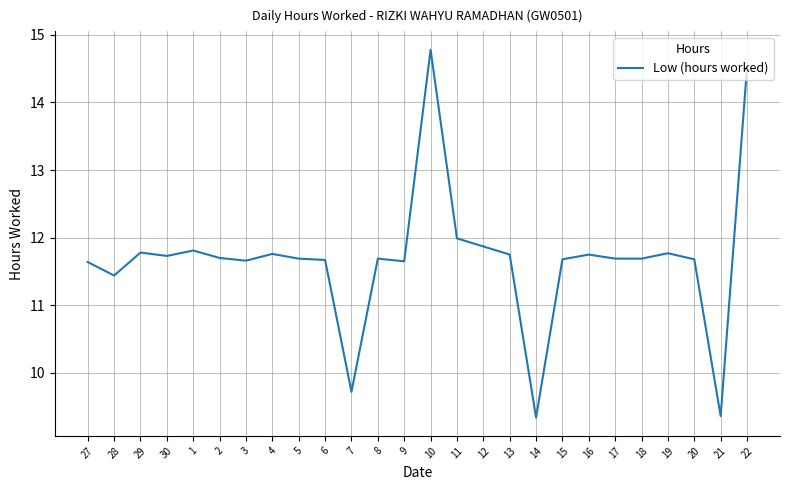

Does the chart have visible grid lines?

Yes